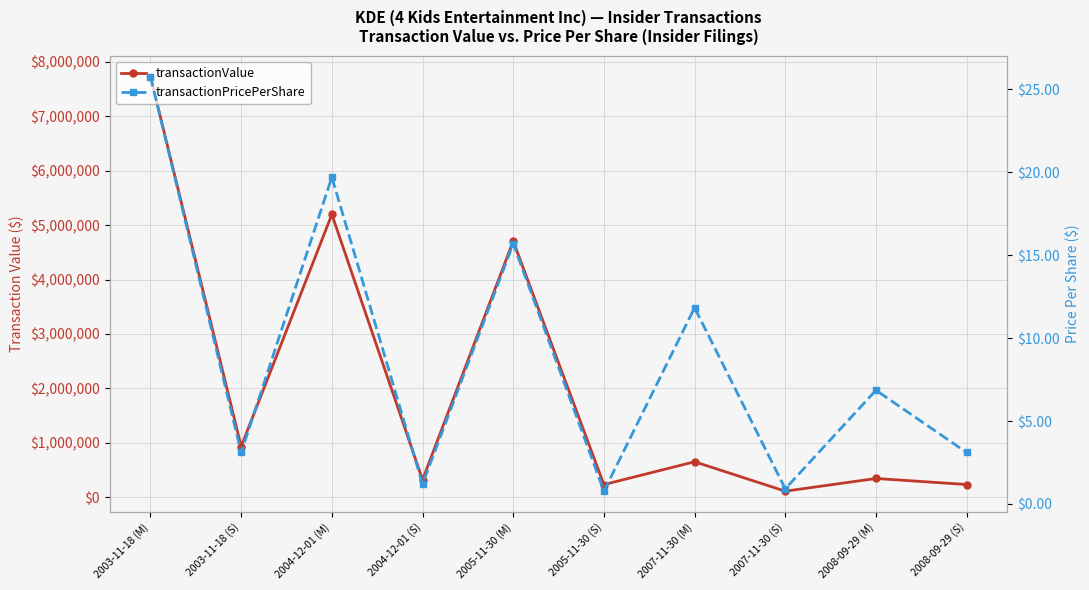

Does the chart display data point markers on the line(s)?

Yes